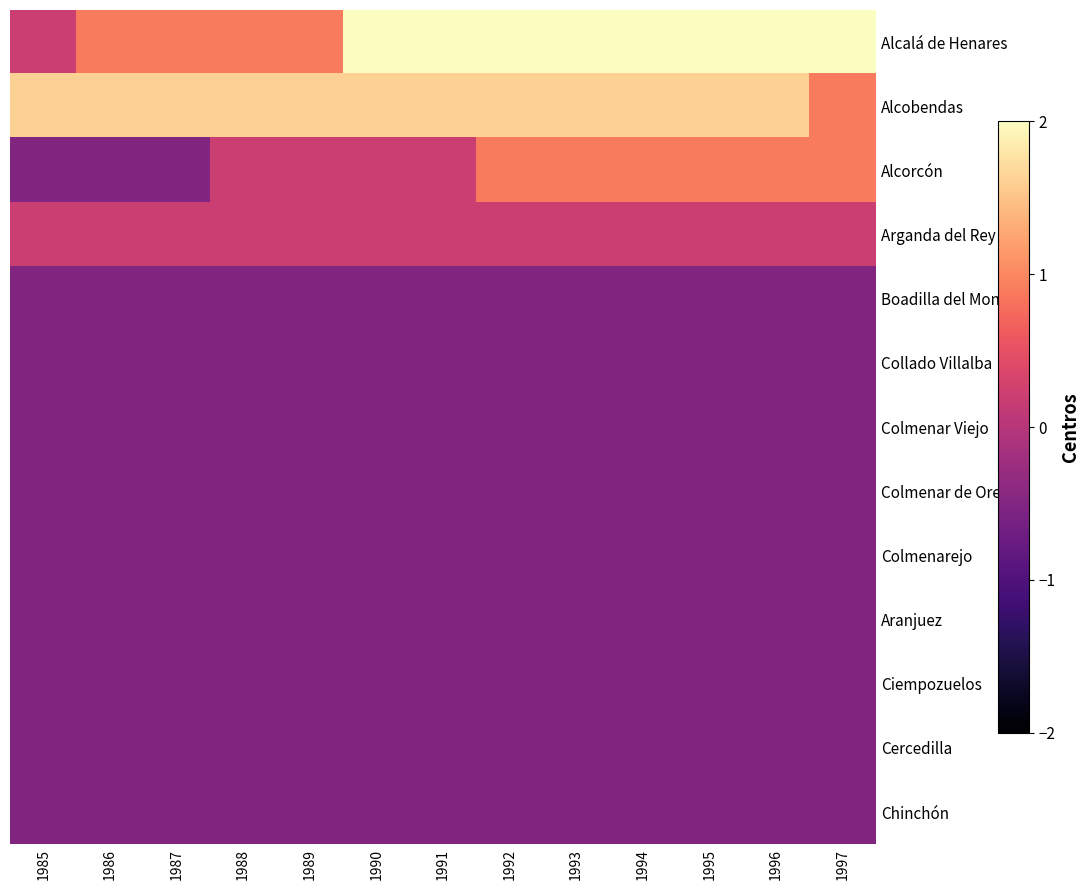

Between 1995 and 1997, which series saw the biggest shift?

Alcobendas